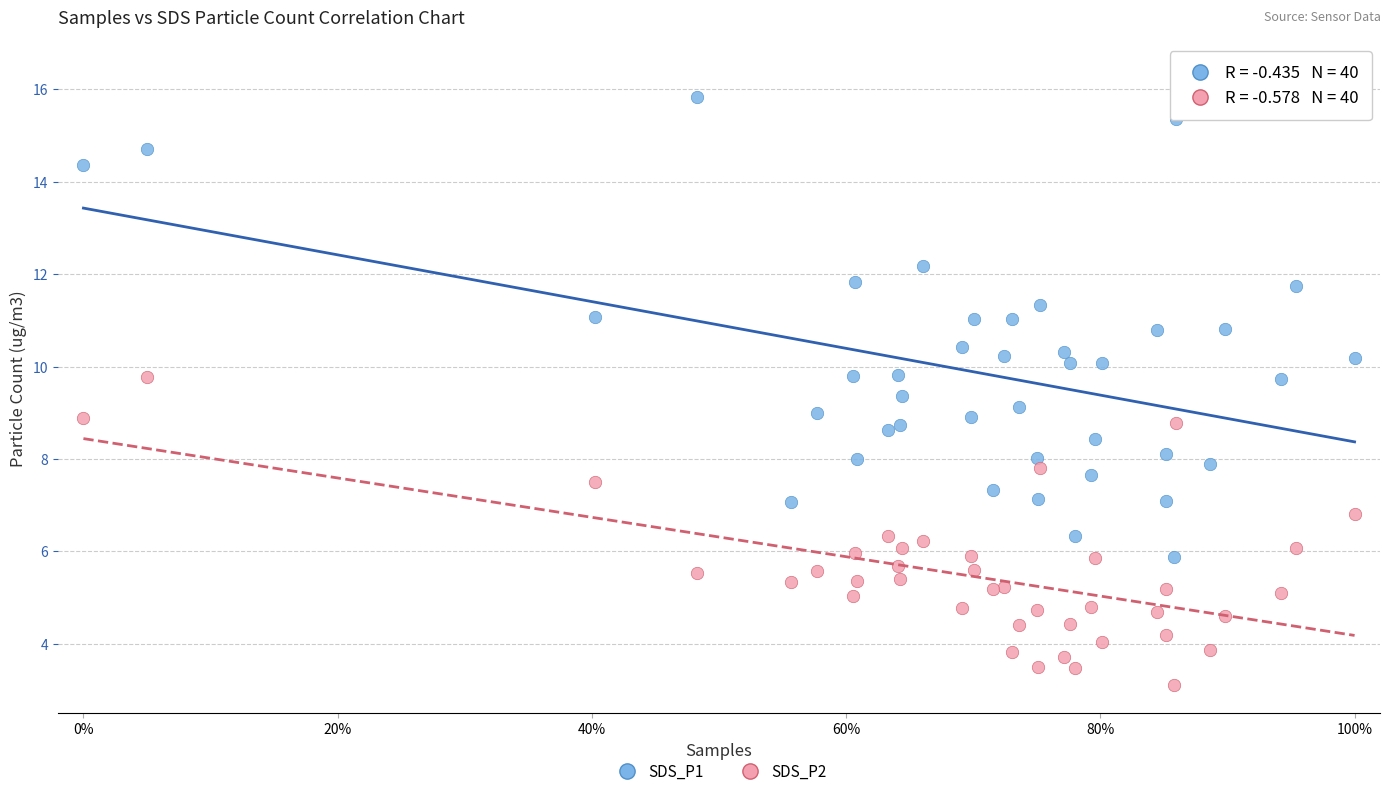

Which series reaches the maximum Y coordinate?

SDS_P1